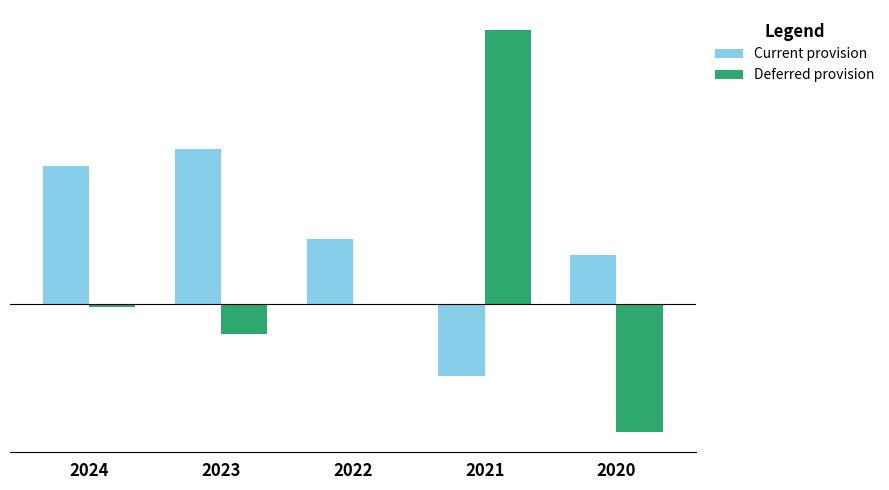

Which series has the largest range (max minus min)?

Deferred provision